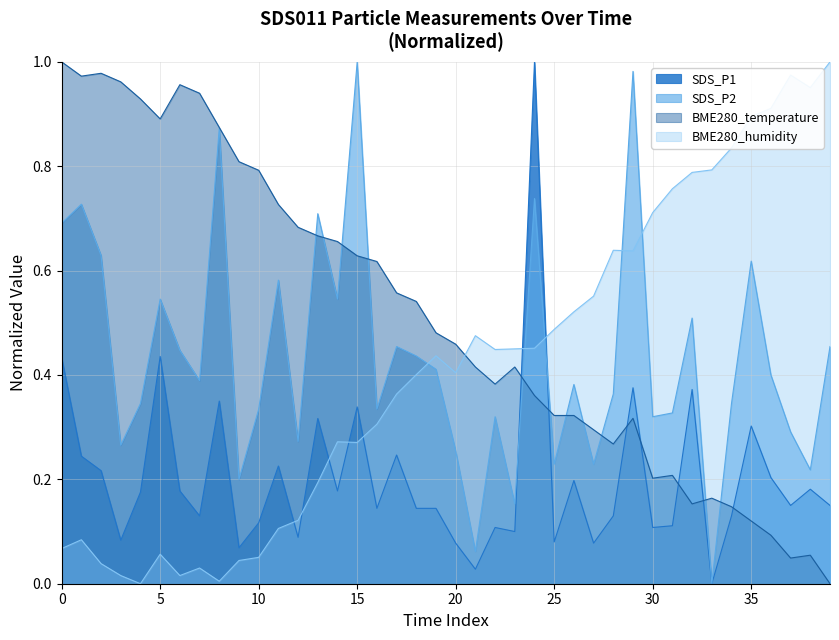

After their last crossing, which series has the higher values: SDS_P1 or SDS_P2?

SDS_P2